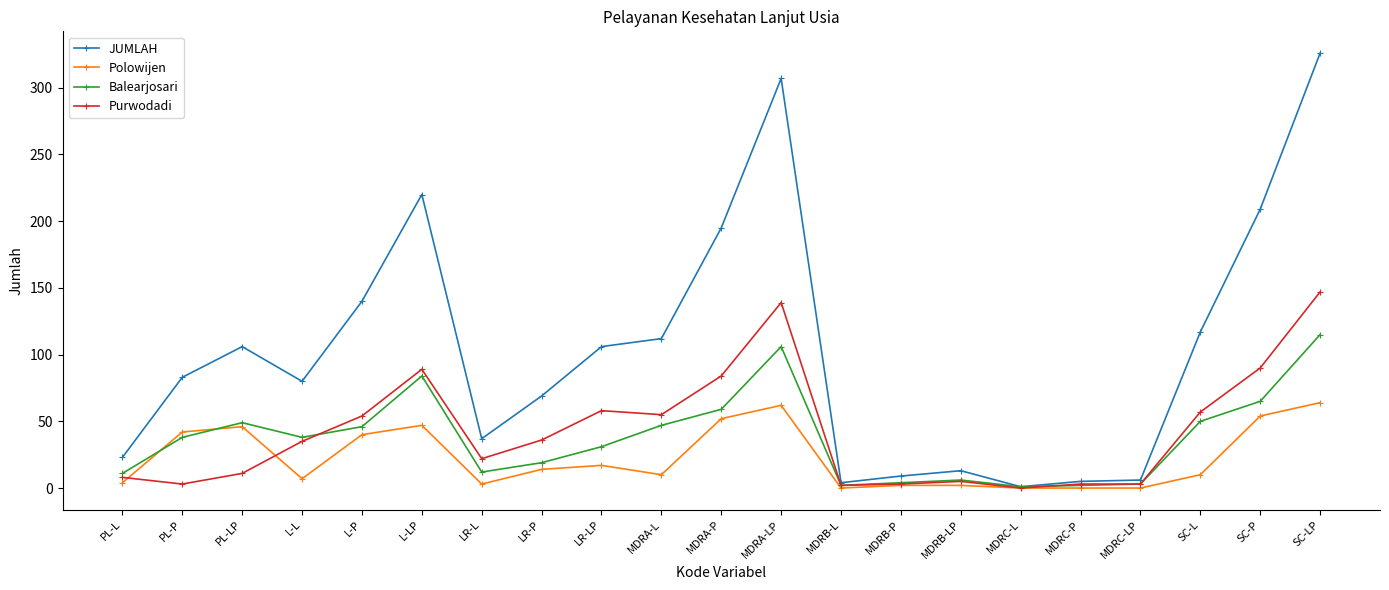

What is the lowest value of the Balearjosari series?

1